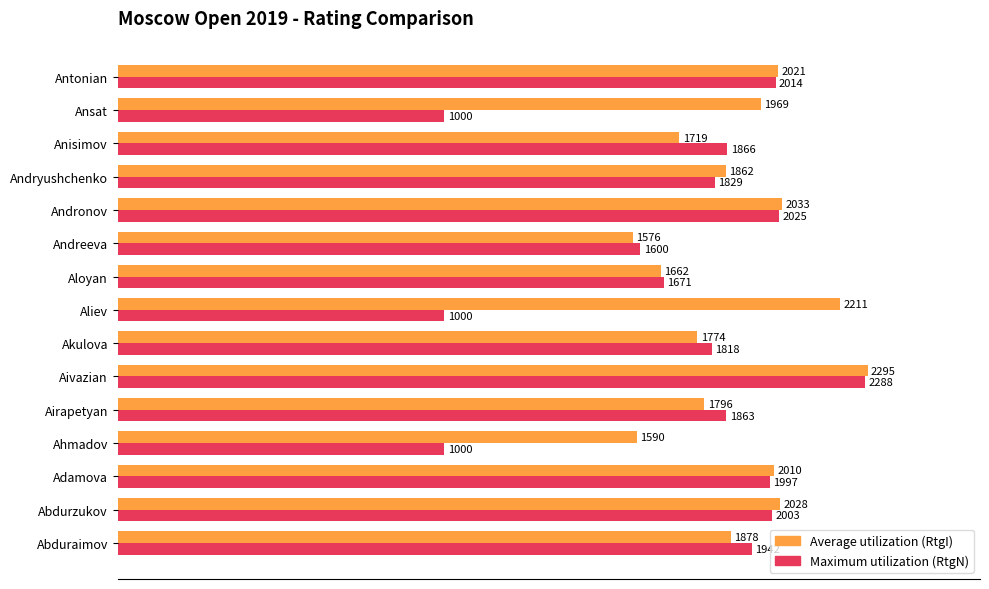

What is the total value across all series at Aivazian?

4583